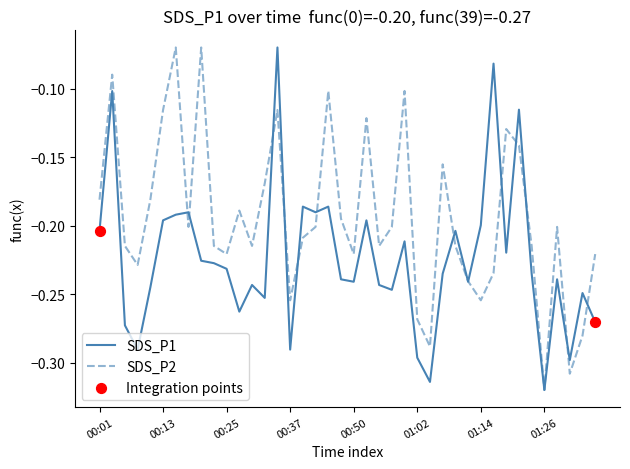

Which series has the largest total across all categories?

SDS_P2